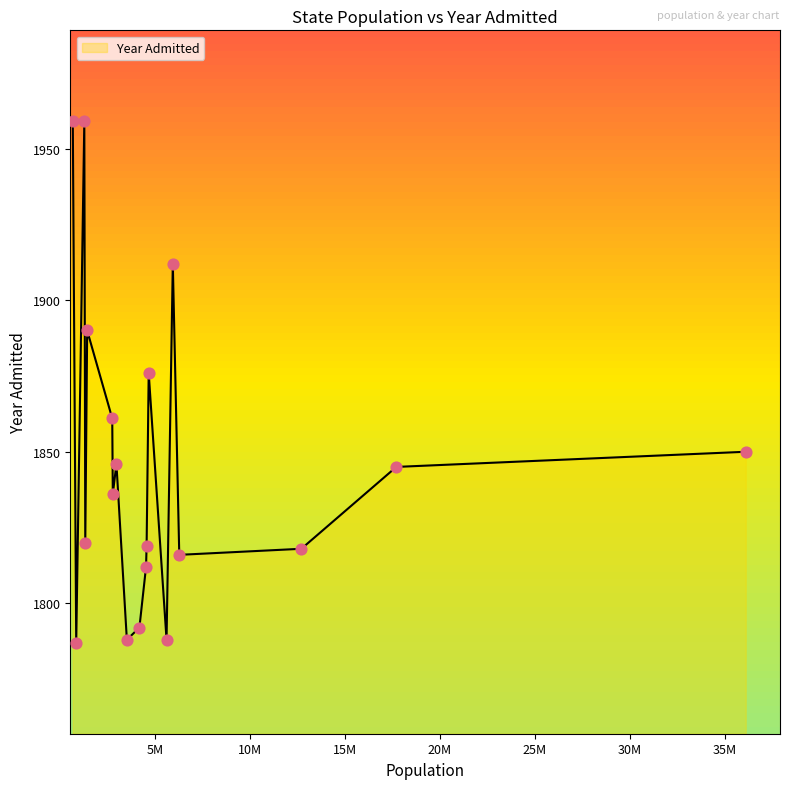

What is the difference between the maximum and minimum values?

172